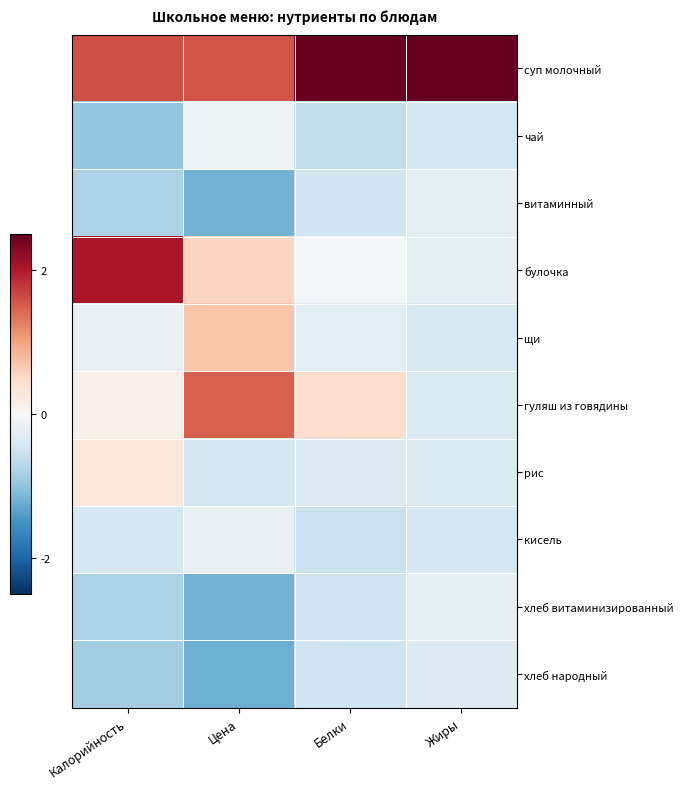

At Цена, list the series in order from smallest to largest.

хлеб народный, витаминный, хлеб витаминизированный, рис, кисель, чай, булочка, щи, гуляш из говядины, суп молочный